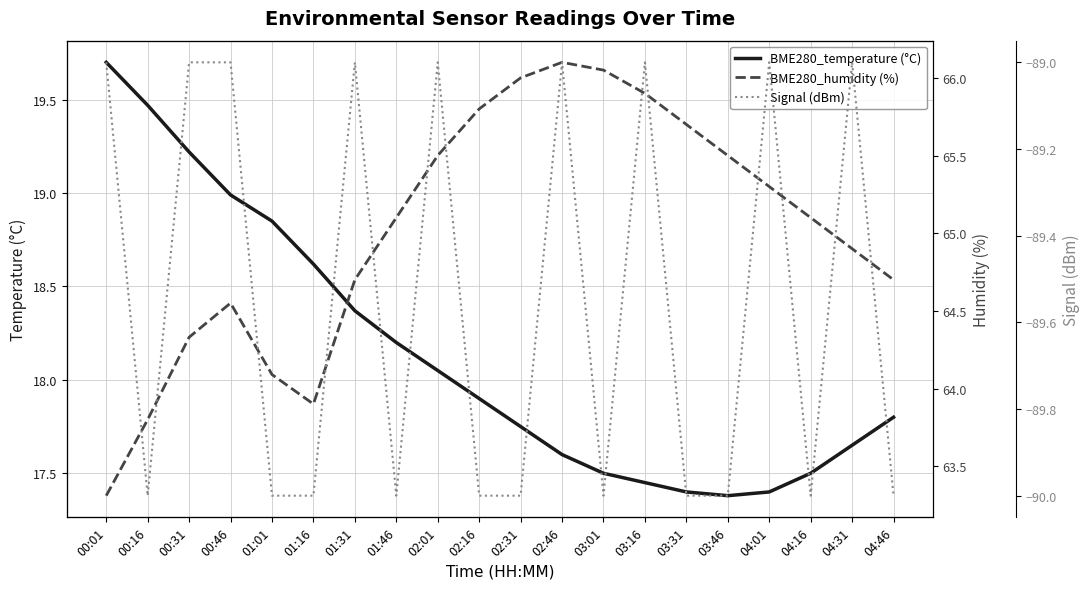

Where is the first local minimum for BME280_humidity (%)?

01:16